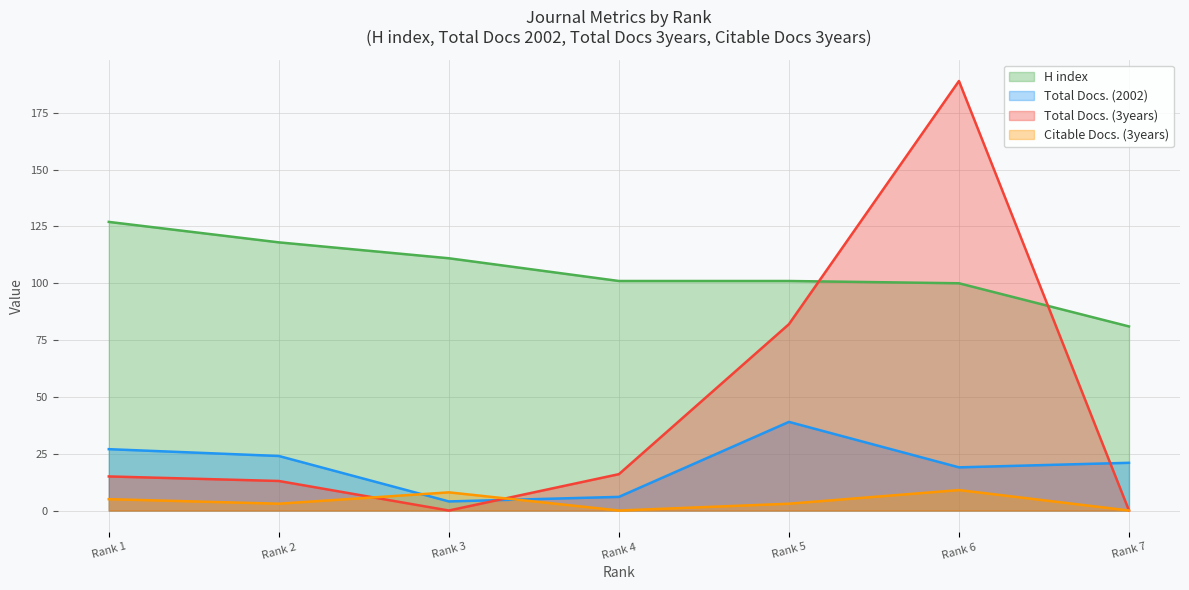

What is the value of the Total Docs. (2002) point at the 1st from the left?

27